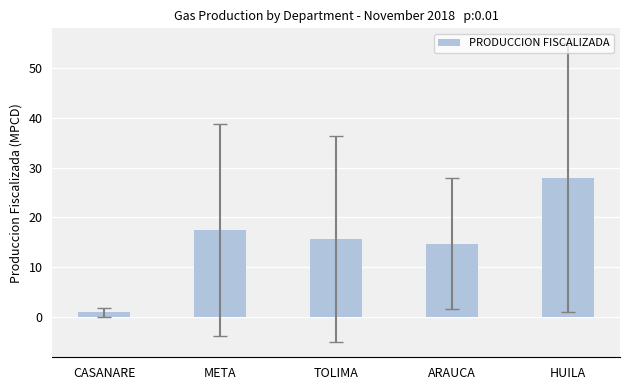

List the labels in order of value, largest first.

HUILA, META, TOLIMA, ARAUCA, CASANARE